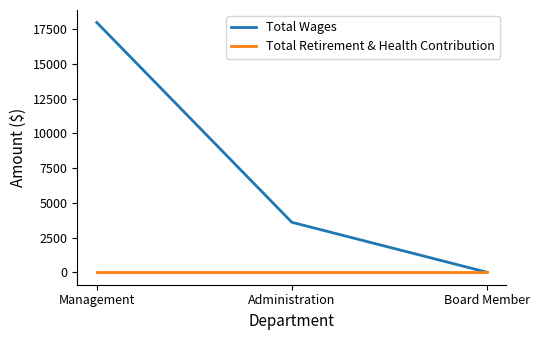

What is the total value across all series at Management?

18000